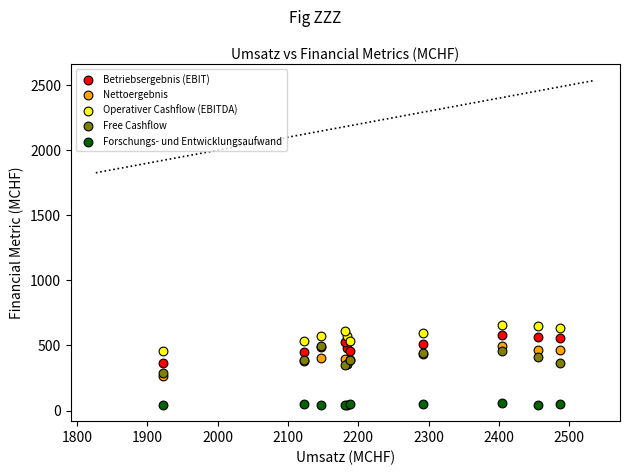

Which series contains the lowest Y value?

Forschungs- und Entwicklungsaufwand